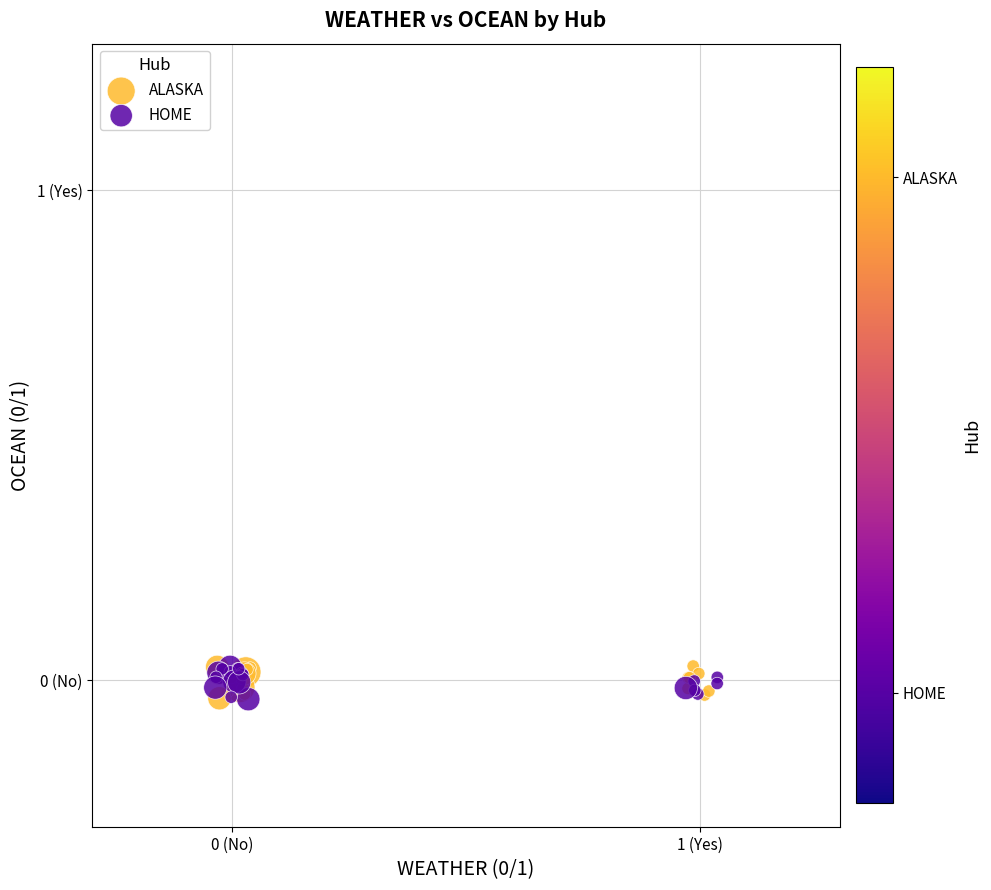

What are all the series names shown in the legend?

ALASKA, HOME